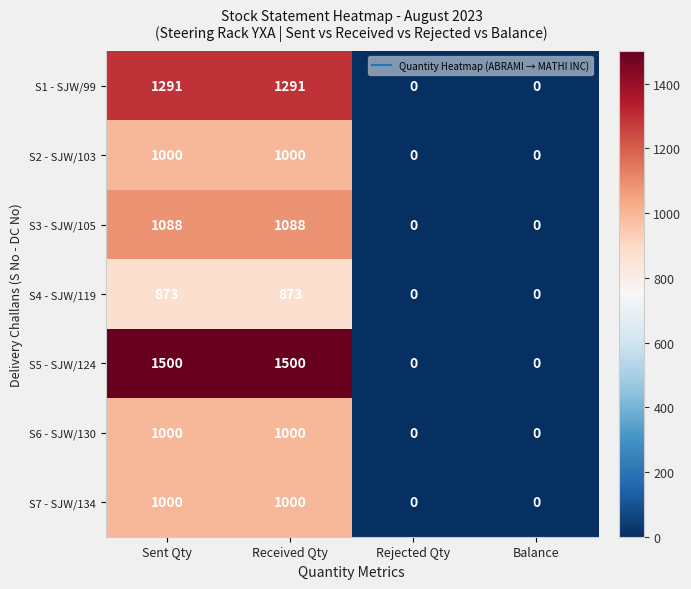

Which series has the largest range (max minus min)?

S5 - SJW/124